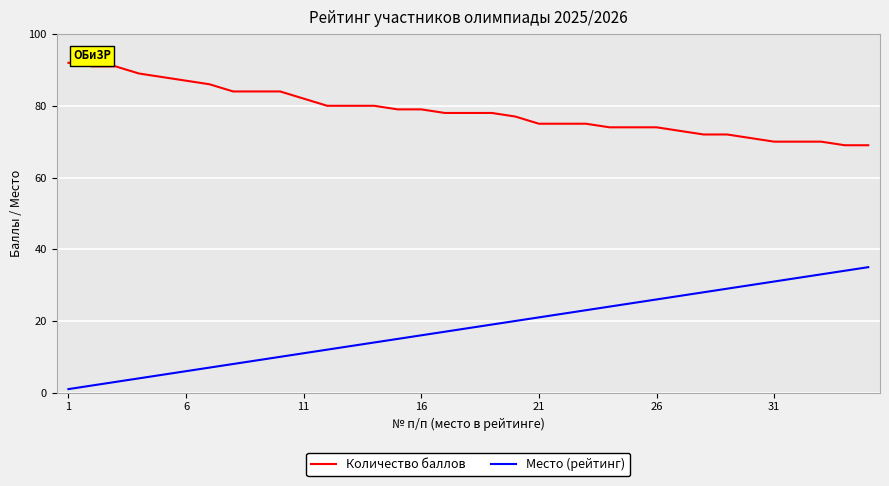

What is the difference between the maximum and second lowest values in the Количество баллов series?

23